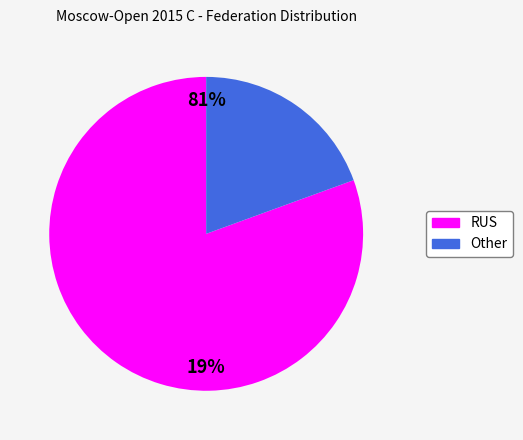

How many slices are in this pie chart?

2